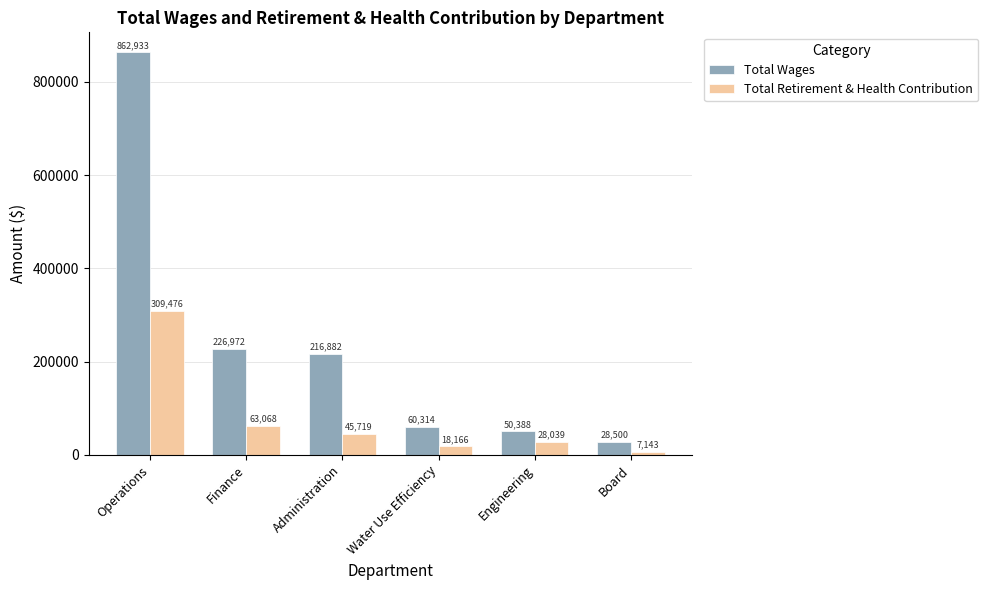

What is the greatest value displayed?

862933